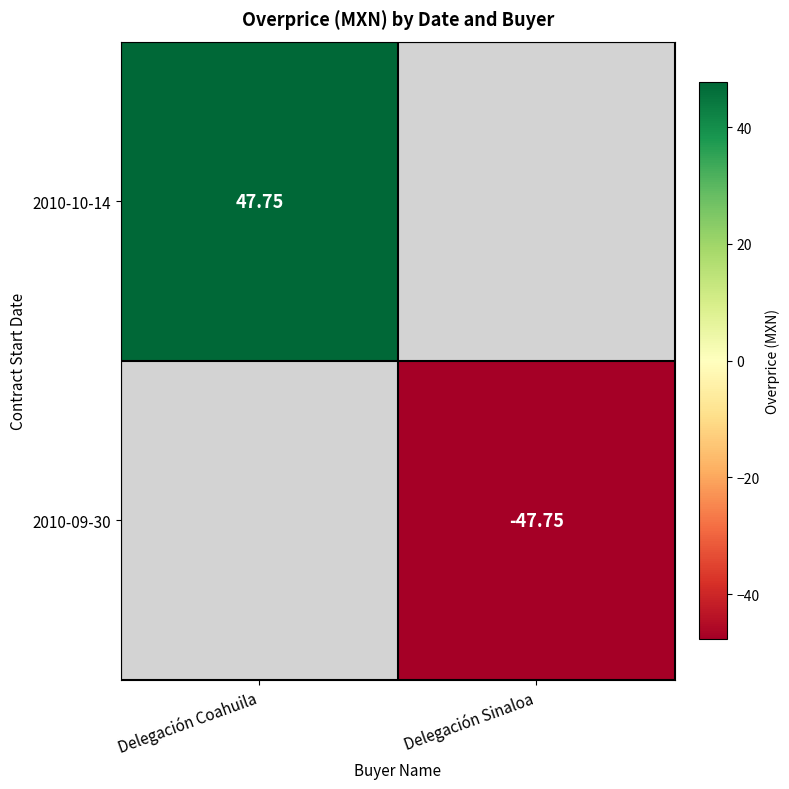

At which category does the chart reach its minimum across all series?

Delegación Sinaloa